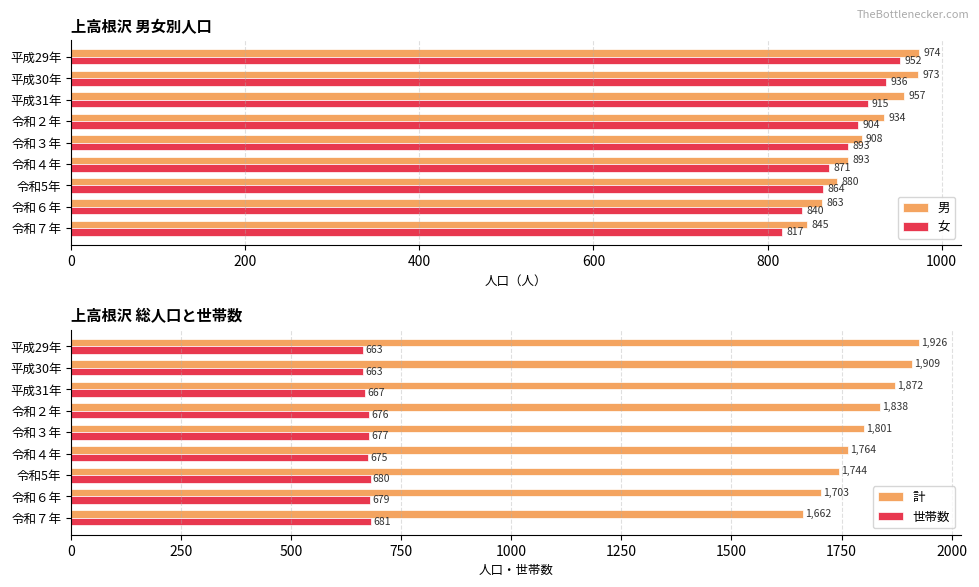

Is it true that 計 equals 3269 at 令和２年?

False